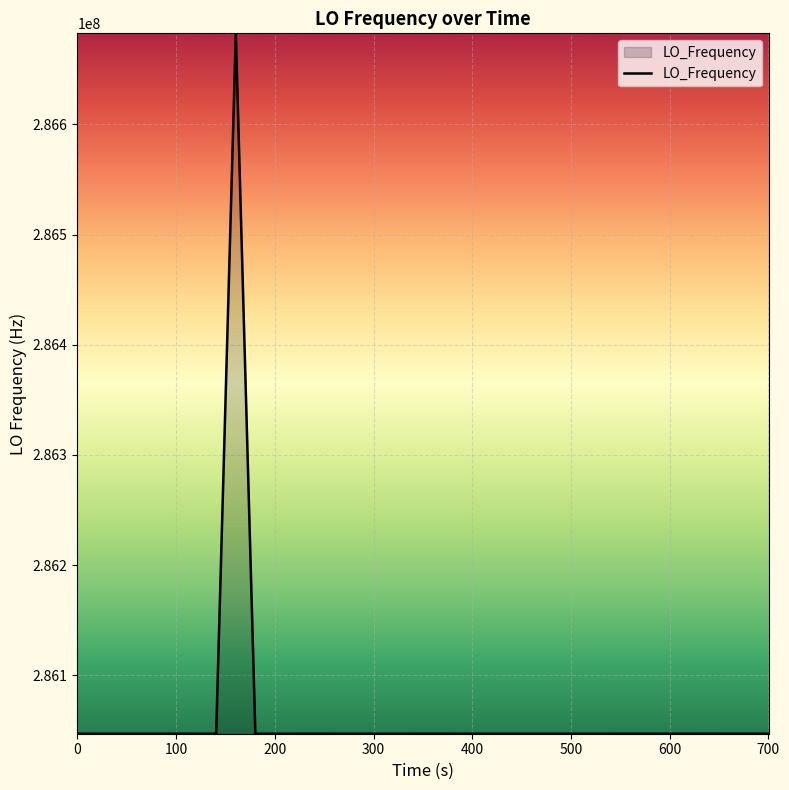

What is the minimum value shown in the chart?

286046996.6